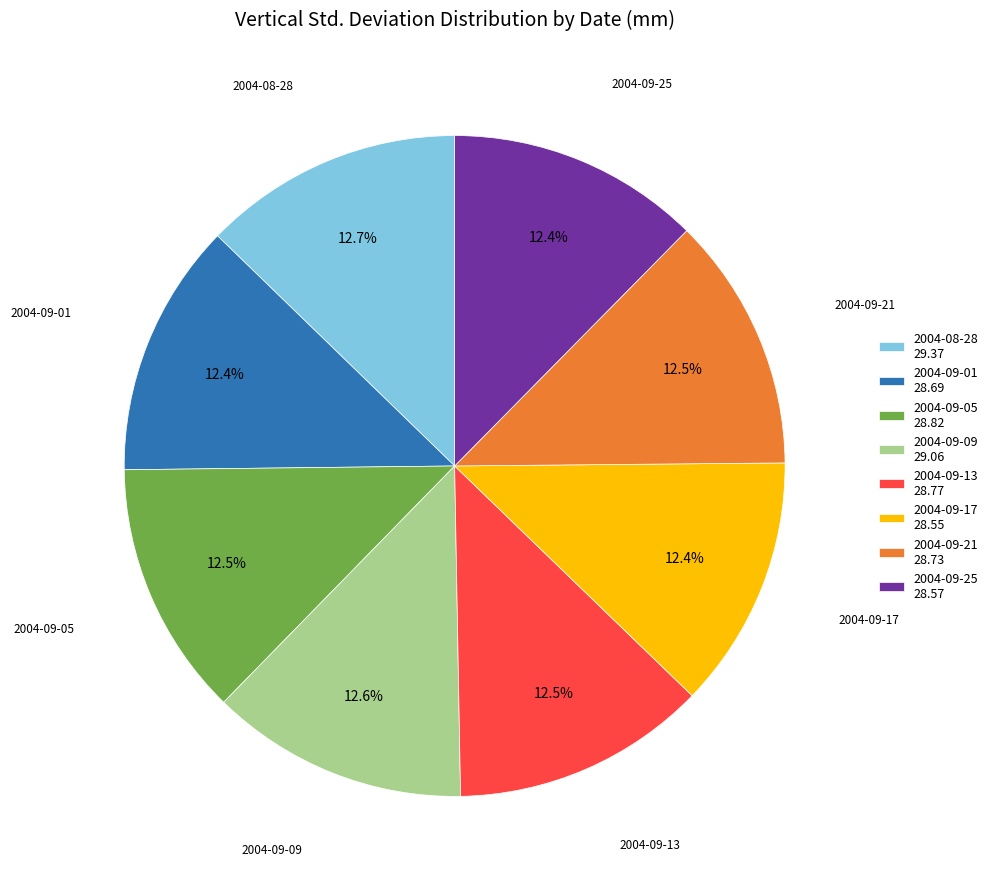

Is there a majority slice in this chart?

No